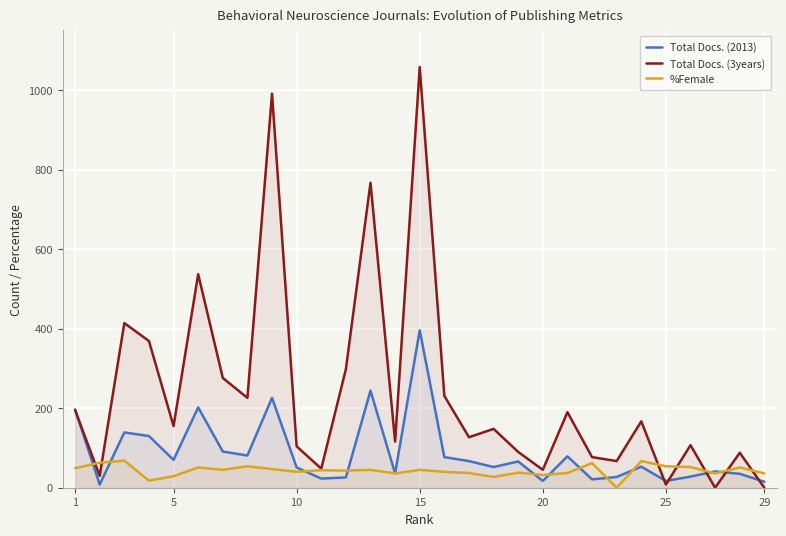

Does the chart display data point markers on the line(s)?

No